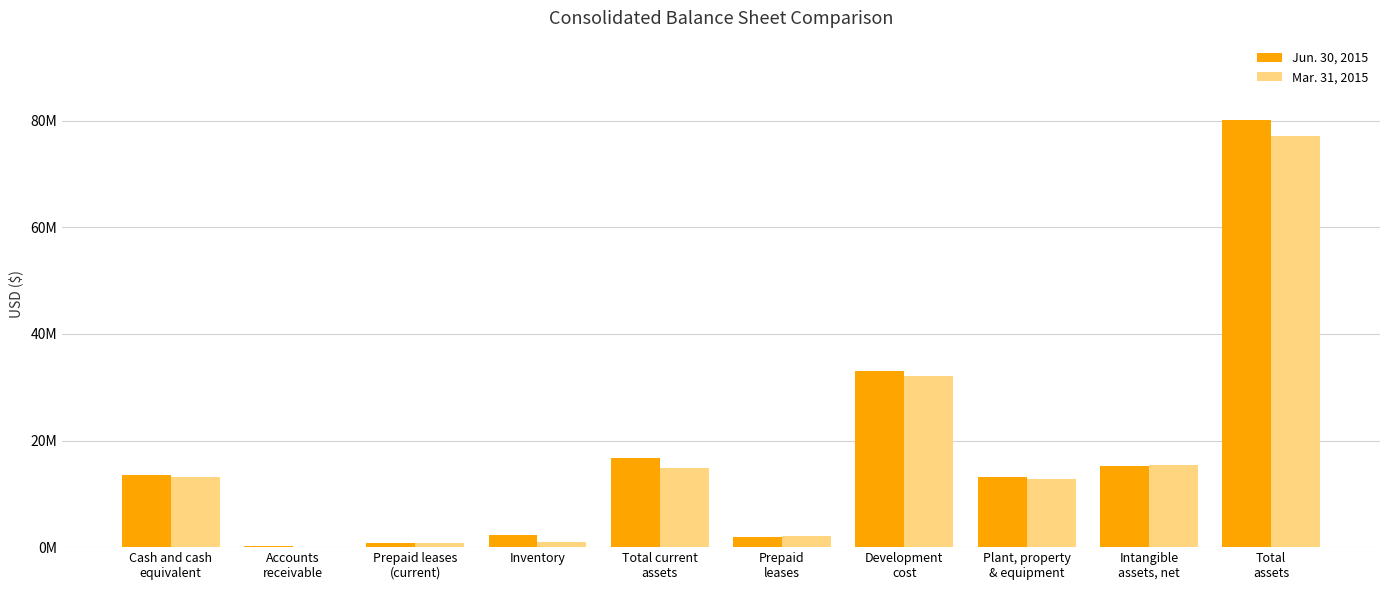

Which category has the highest value in the Mar. 31, 2015 series?

Total
assets